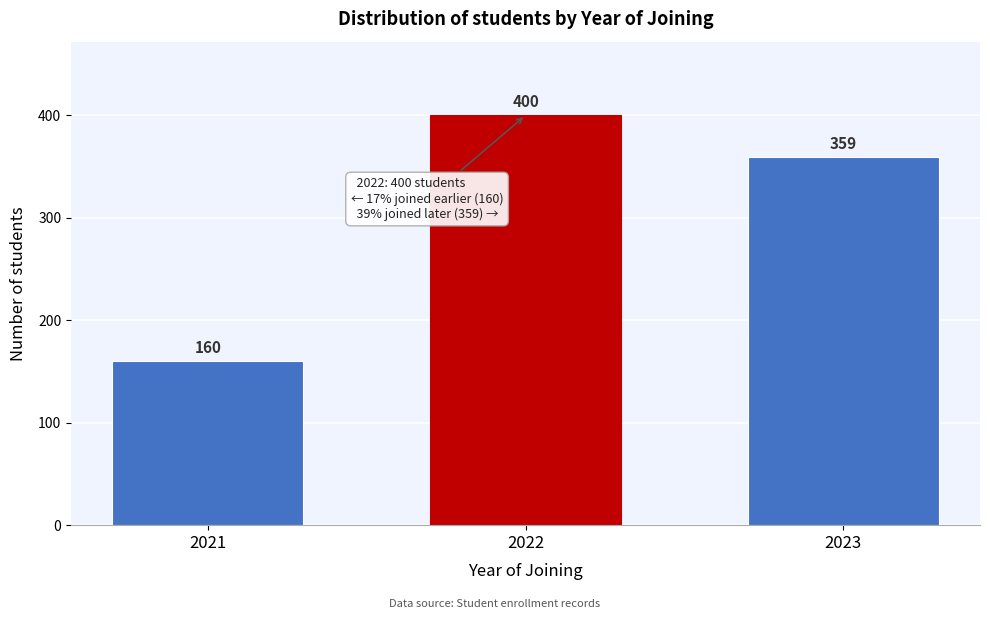

Reading left to right, transcribe all the data shown in this chart.

160	400	359